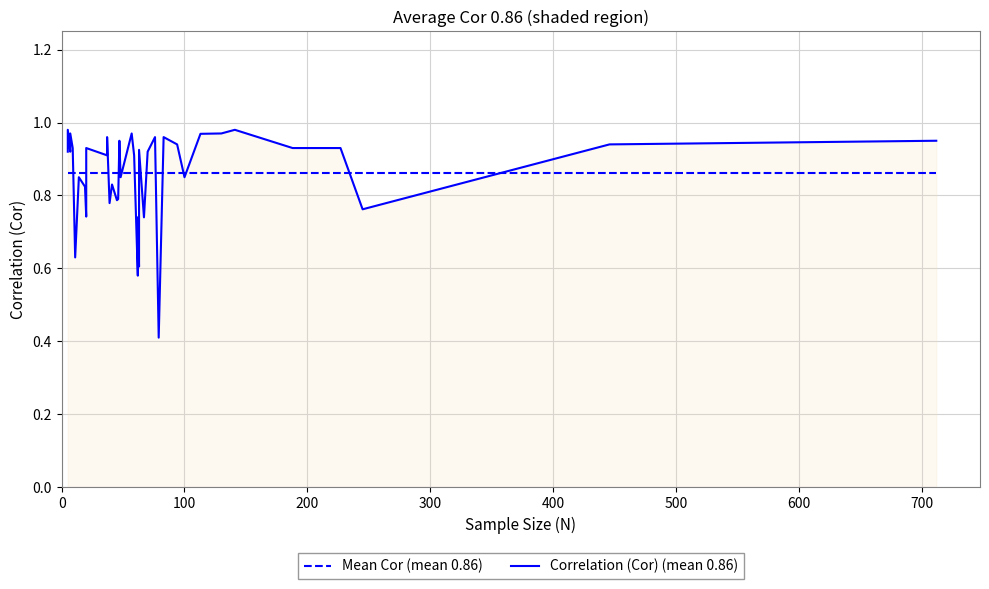

What is the minimum value shown in the chart?

0.4